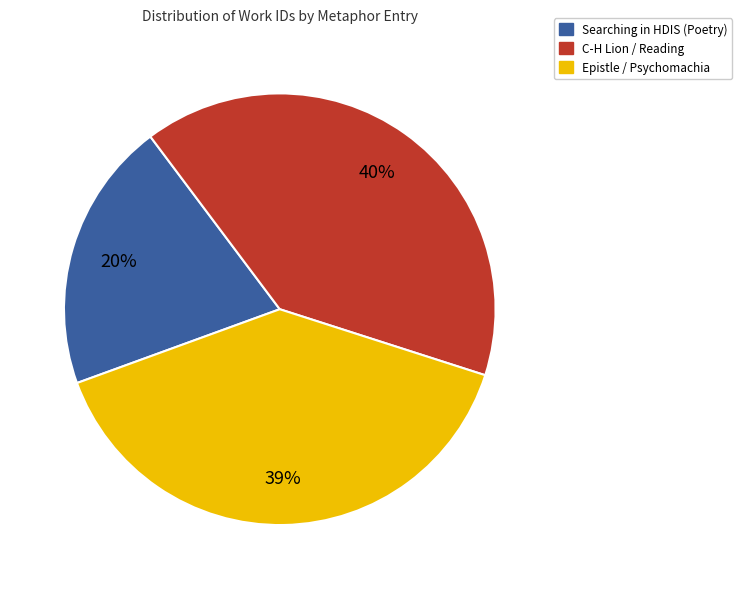

Does any single category account for the majority?

No